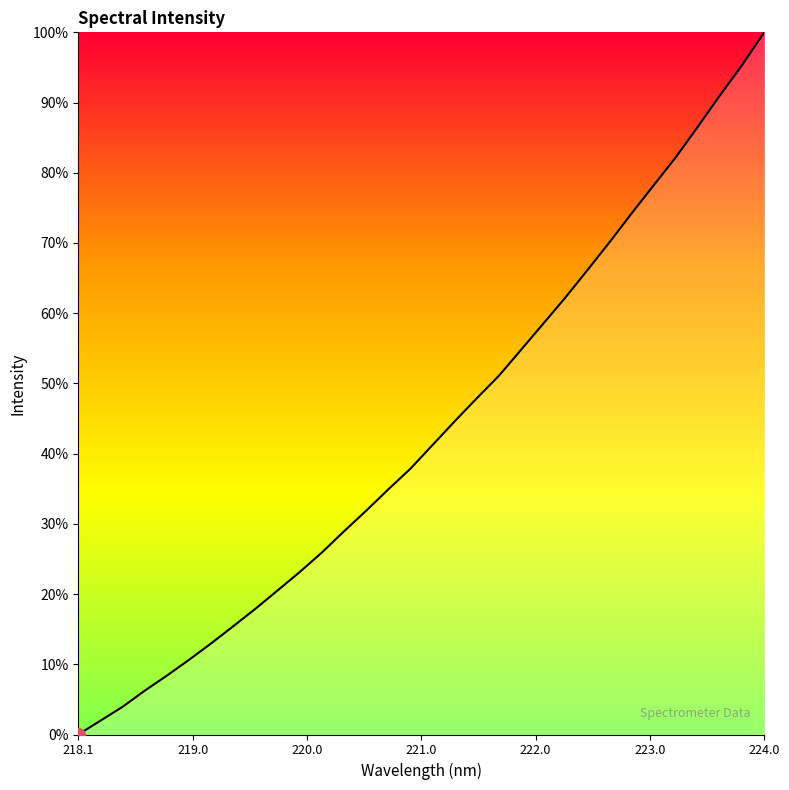

What is the difference between the maximum and minimum values?

100.0